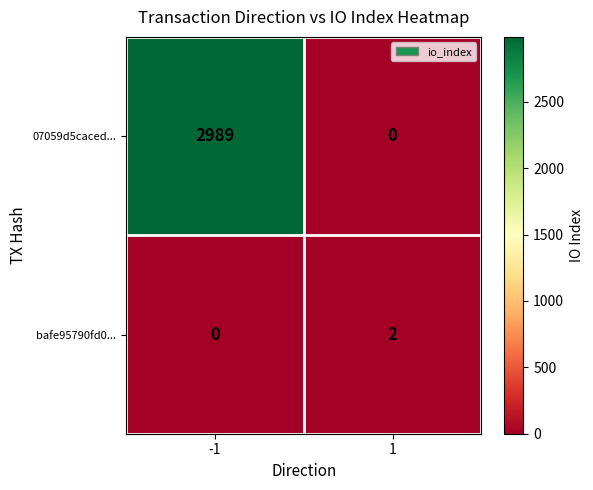

What is the difference between the maximum and minimum values in the 07059d5caced... series?

2989